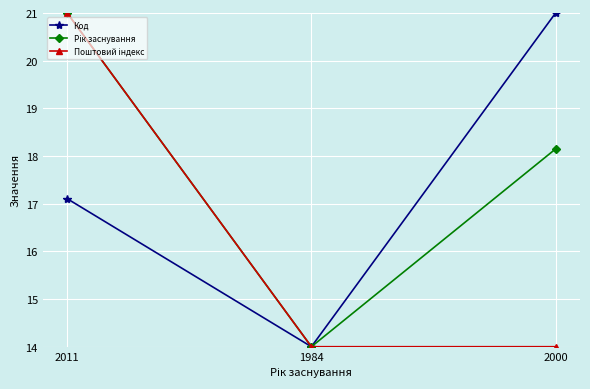

What is the value of the Код point at the 3rd from the left?

21.0